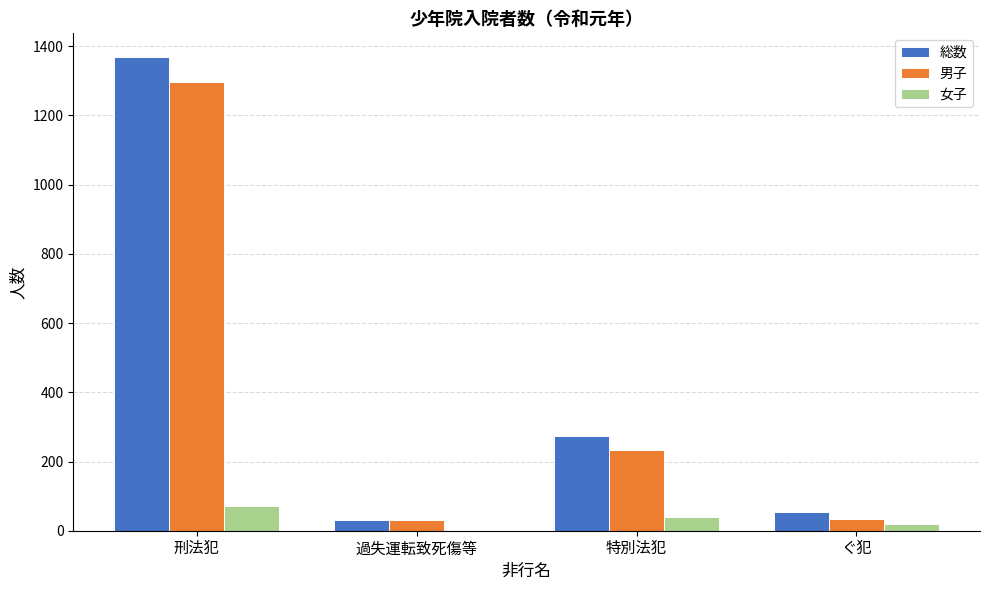

Where is 総数 nearest to the value 700?

特別法犯